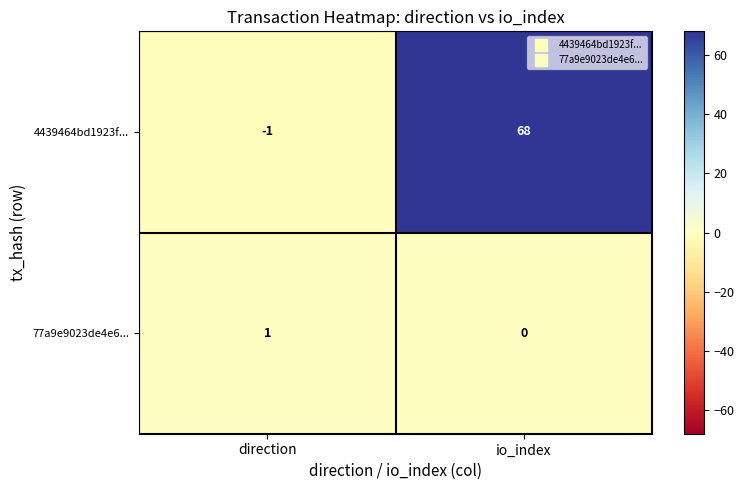

What is the difference between the highest and lowest values at io_index?

68